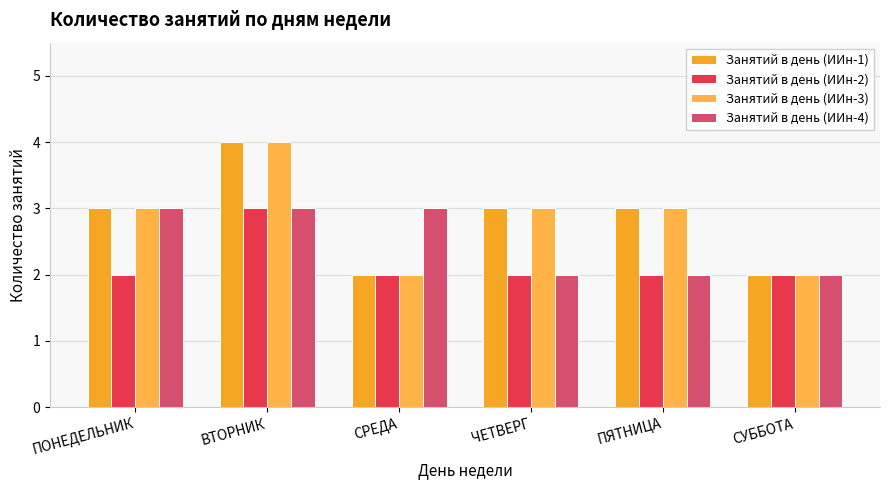

What is the label of the 6th bar from the left?

СУББОТА